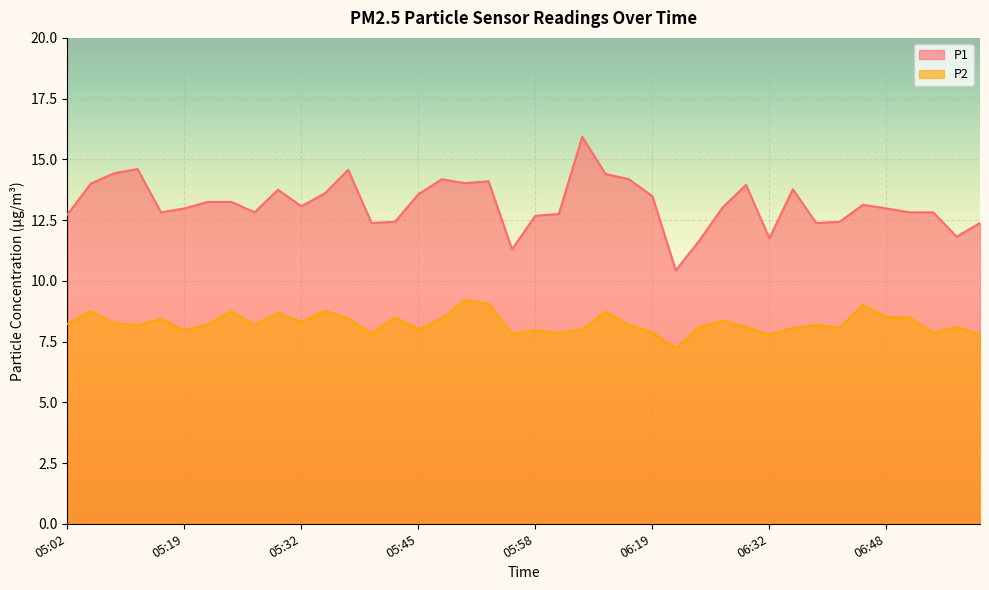

True or false: P2 has more than 0 points higher than both neighbors.

True